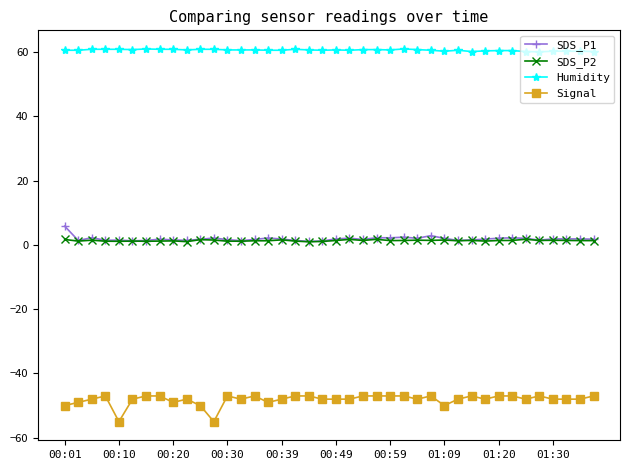

What is the value of the Humidity point at the 37th from the left?

60.3